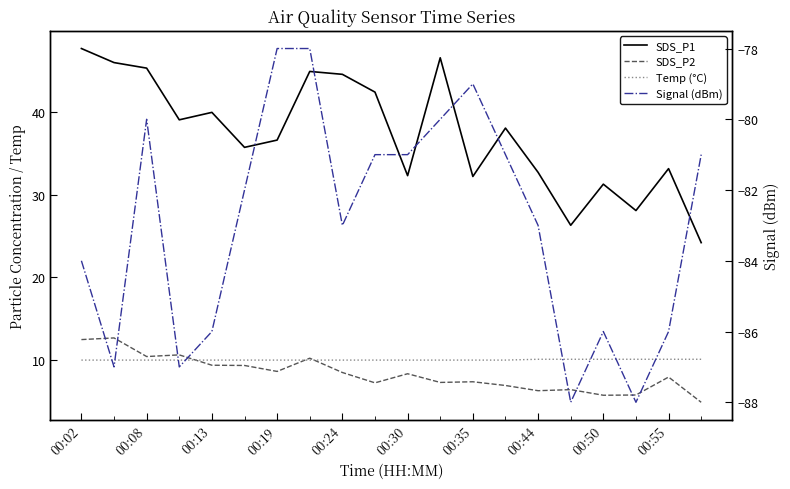

What is the total value across all series at 17?

-44.0